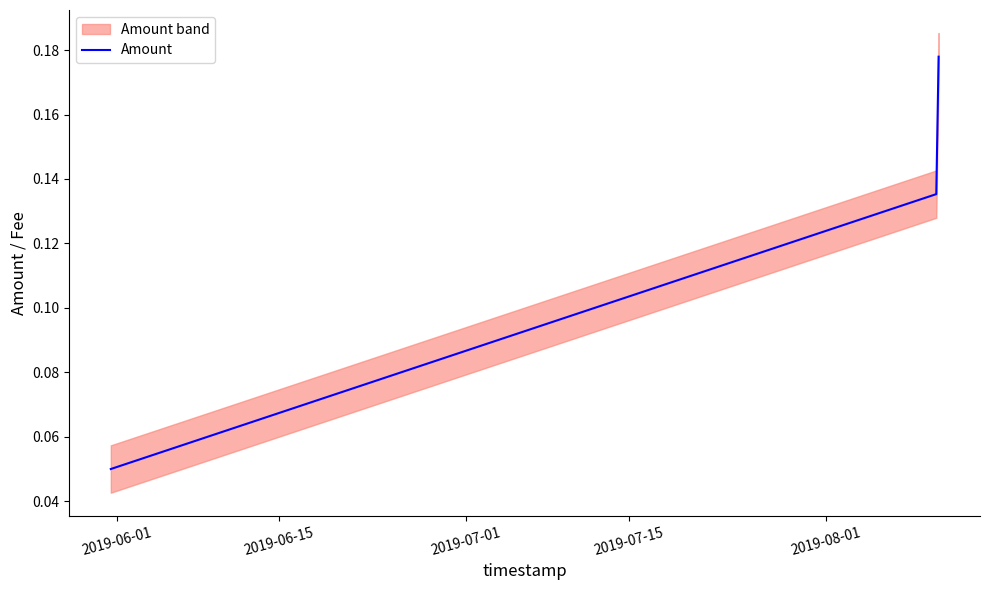

List the labels in order of value, largest first.

2019-07-01, 2019-06-15, 2019-06-01